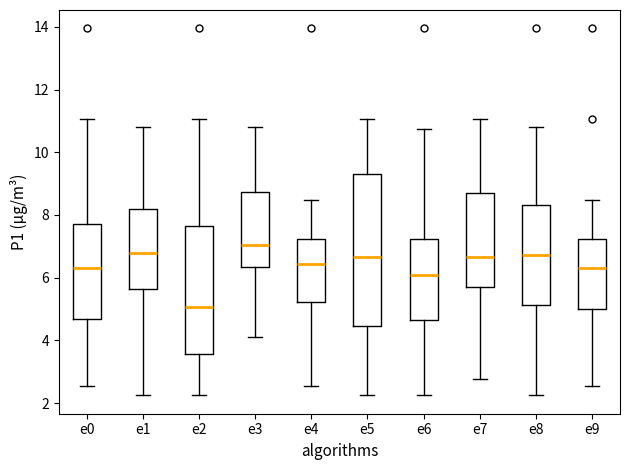

Comparing the boxes themselves (not the whiskers), which one is the tallest?

e5